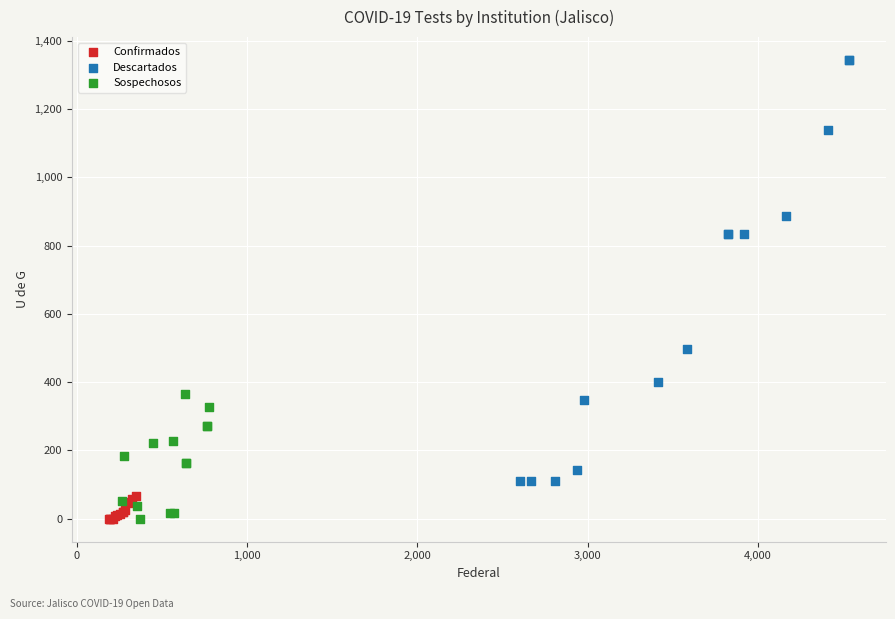

Which series contains the highest Y value?

Descartados